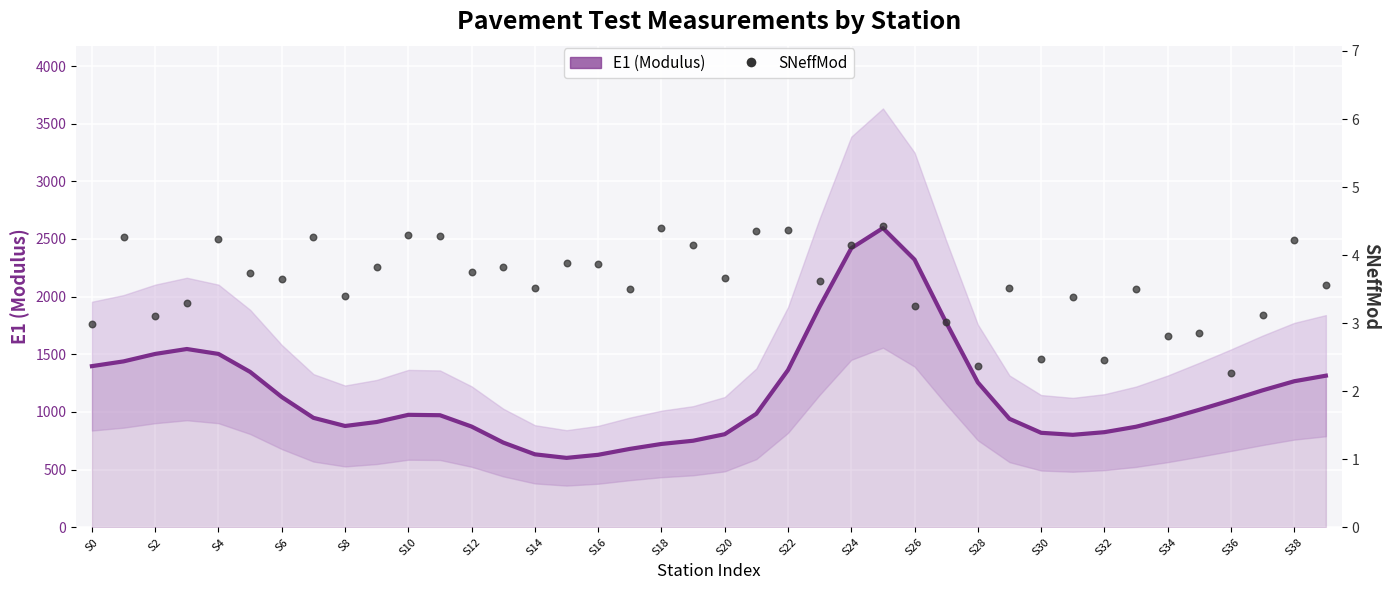

Which series has the largest total across all categories?

E1 (Modulus)